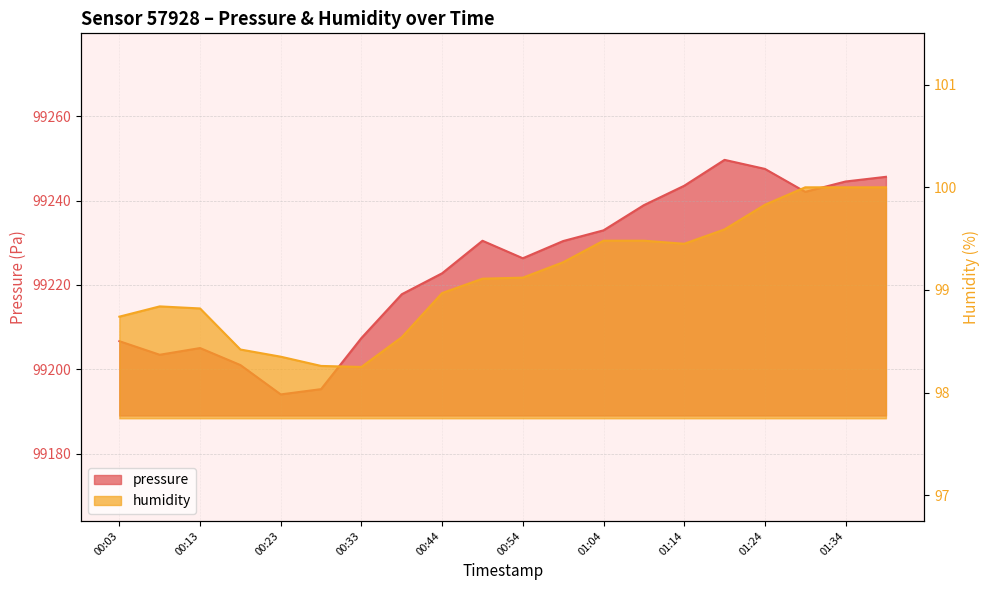

How many lines are shown in the chart?

2